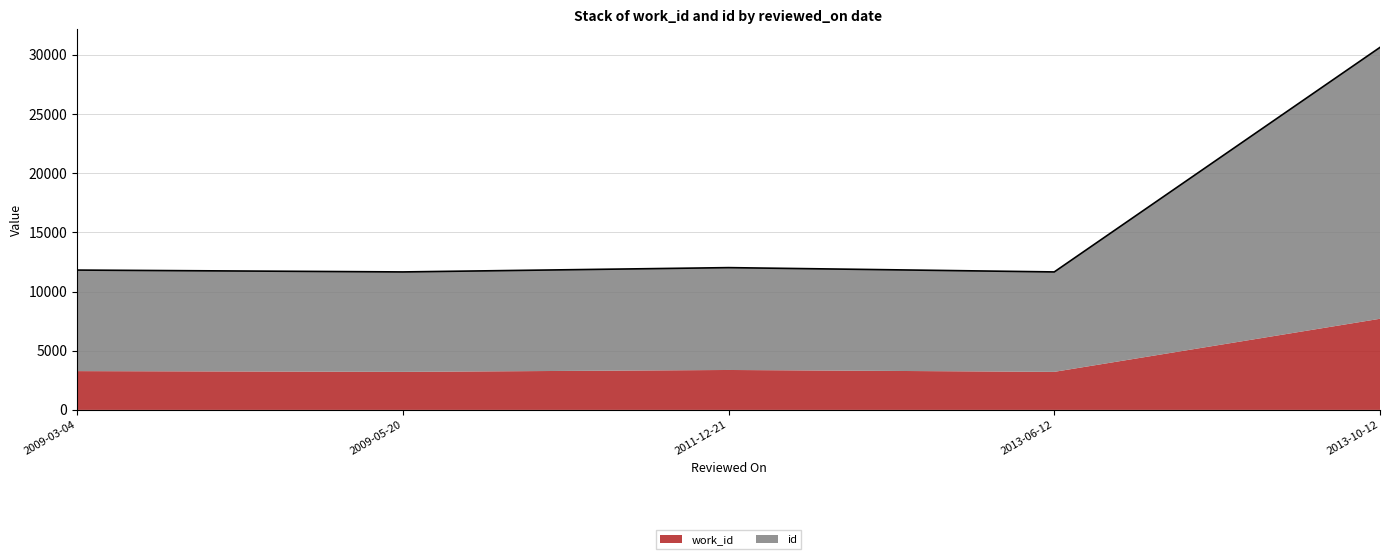

What is the total value across all series at 2011-12-21?

12024